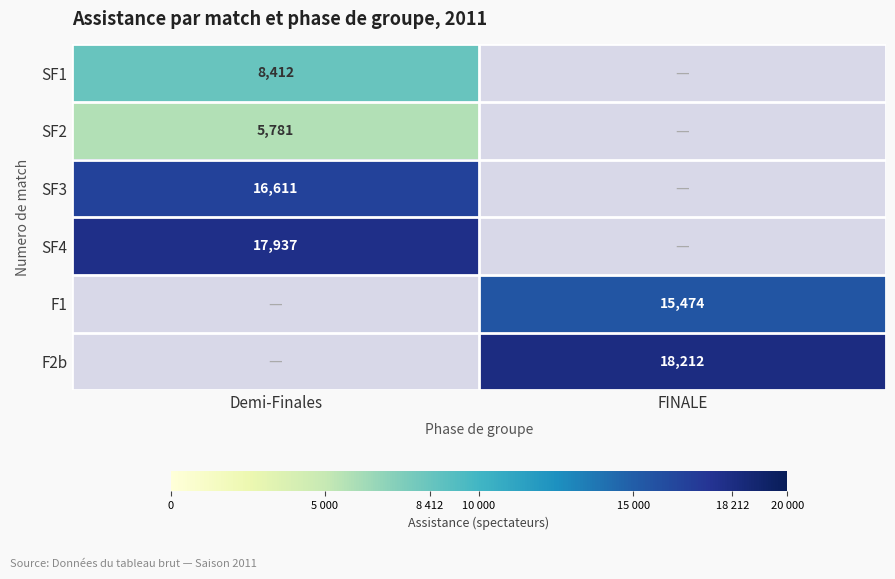

At how many categories does at least one series exceed 8105?

2